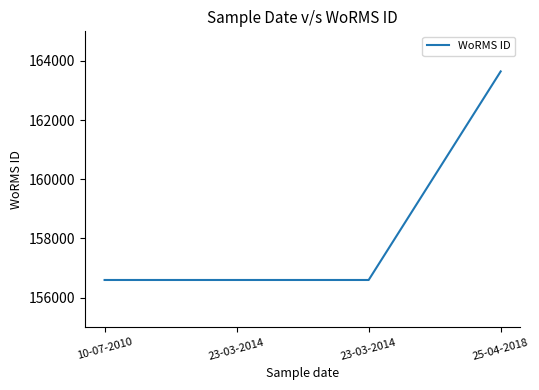

How many distinct data groups are displayed?

1